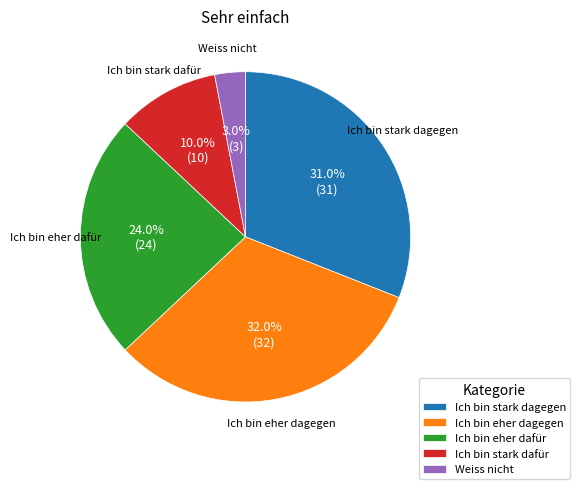

To the nearest percent, what is the average slice percentage?

20%